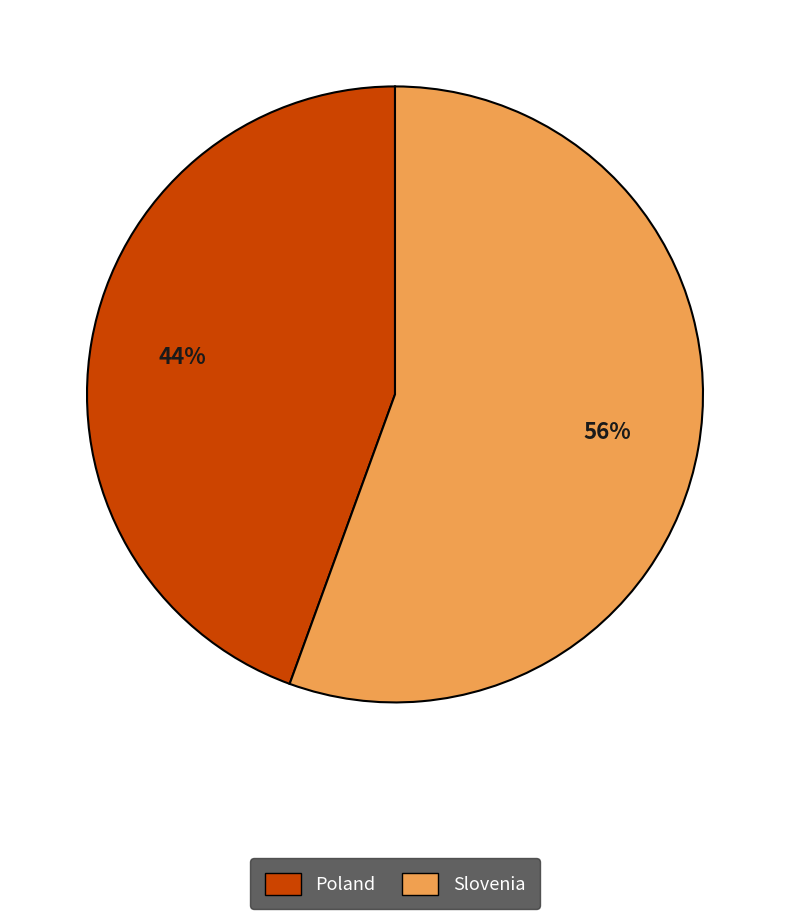

To the nearest percent, what is the combined percentage of Slovenia and Poland?

100%